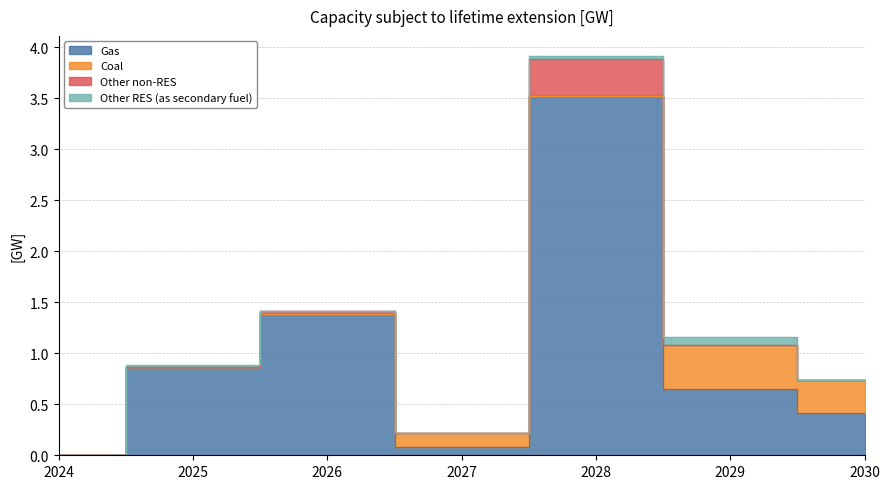

Where is the first local maximum for Other RES (as secondary fuel)?

2025